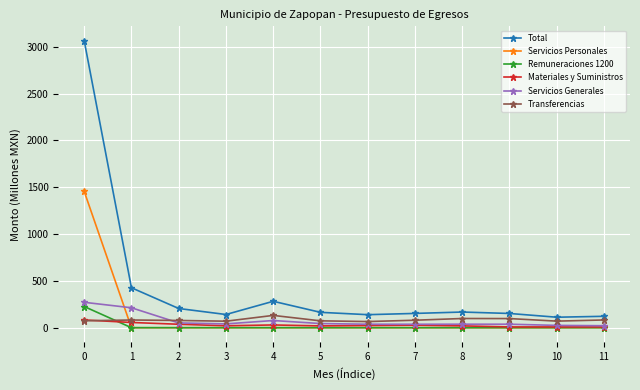

Where is the first local maximum for Total?

4